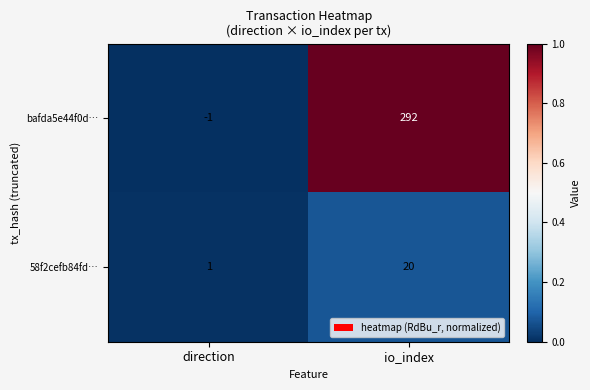

Rank the series by their maximum value, from highest to lowest.

bafda5e44f0d…, 58f2cefb84fd…